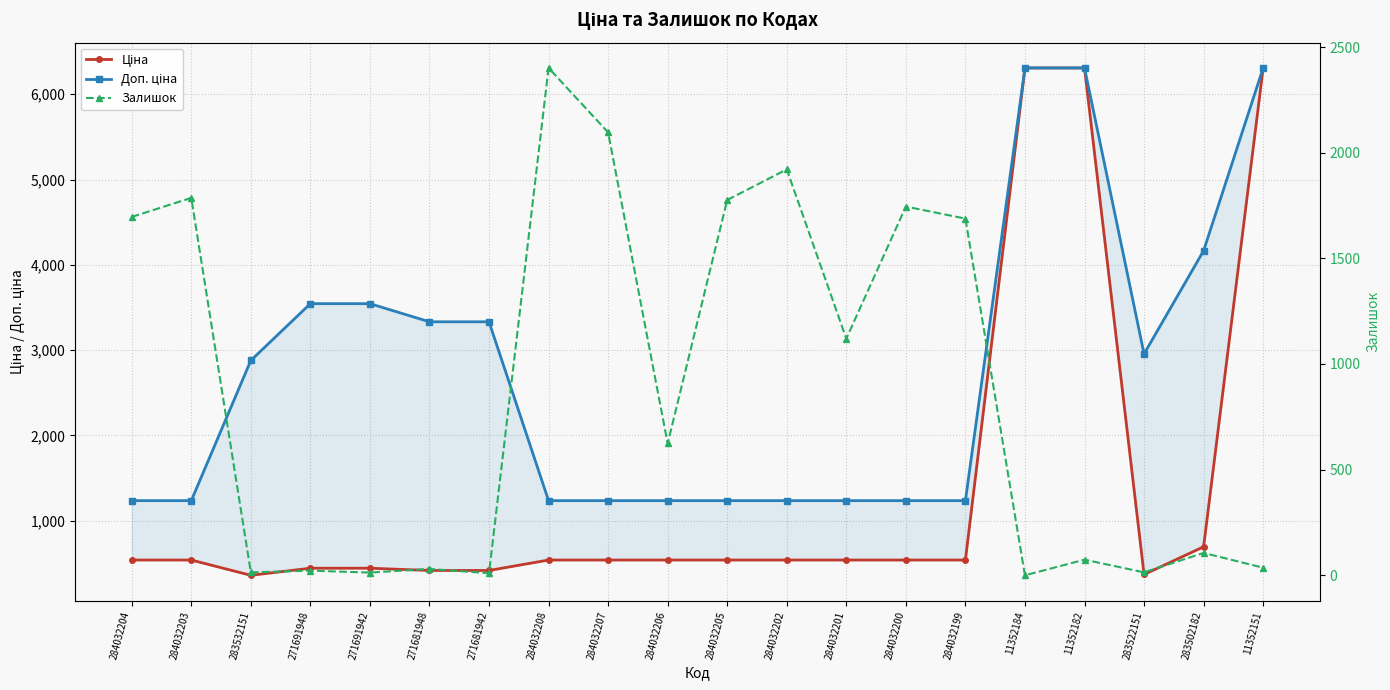

What is the difference between the highest and lowest values at 11352151?

6272.8